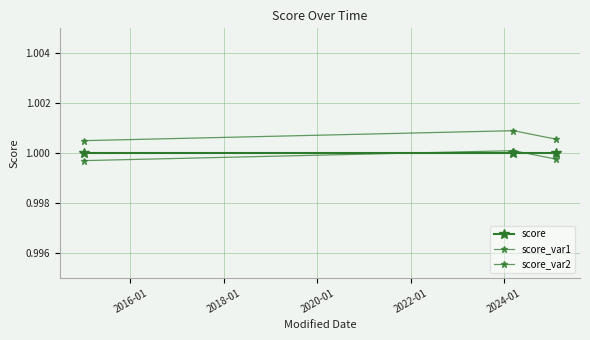

What is the average value of the score series?

1.0